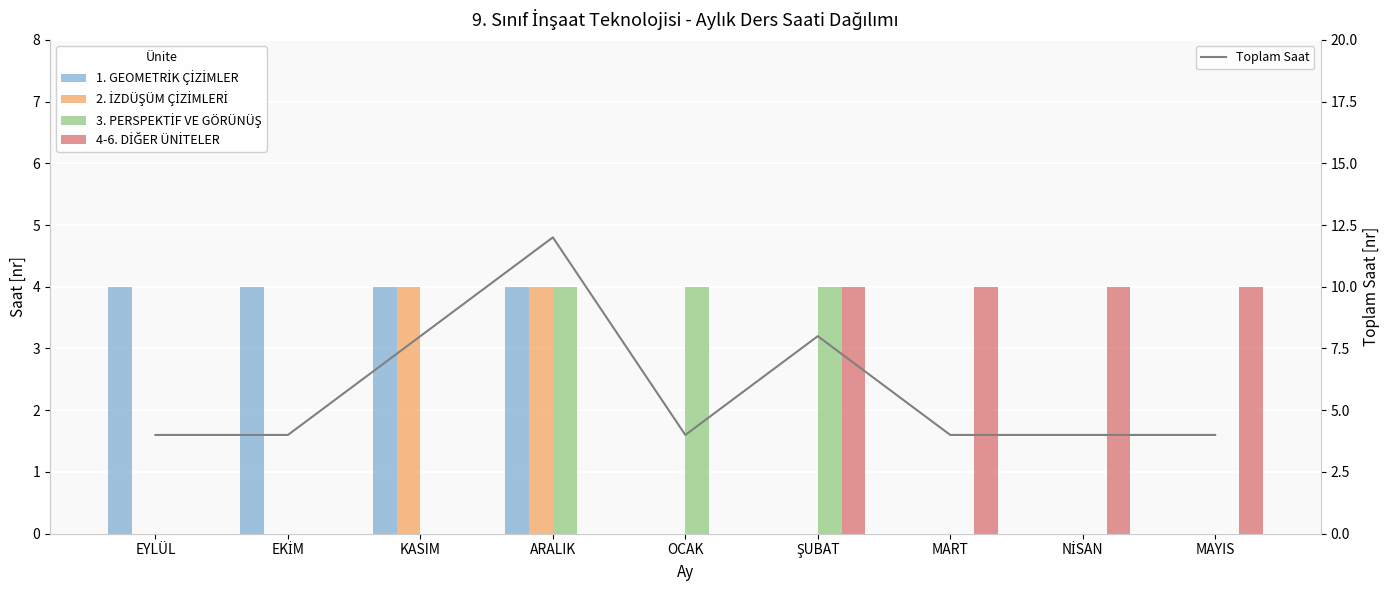

Reading left to right, extract all data points from this chart.

1. GEOMETRİK ÇİZİMLER: EYLÜL=4	EKİM=4	KASIM=4	ARALIK=4	OCAK=0	ŞUBAT=0	MART=0	NİSAN=0	MAYIS=0
2. İZDÜŞÜM ÇİZİMLERİ: EYLÜL=0	EKİM=0	KASIM=4	ARALIK=4	OCAK=0	ŞUBAT=0	MART=0	NİSAN=0	MAYIS=0
3. PERSPEKTİF VE GÖRÜNÜŞ: EYLÜL=0	EKİM=0	KASIM=0	ARALIK=4	OCAK=4	ŞUBAT=4	MART=0	NİSAN=0	MAYIS=0
4-6. DİĞER ÜNİTELER: EYLÜL=0	EKİM=0	KASIM=0	ARALIK=0	OCAK=0	ŞUBAT=4	MART=4	NİSAN=4	MAYIS=4
Toplam Saat: EYLÜL=4	EKİM=4	KASIM=8	ARALIK=12	OCAK=4	ŞUBAT=8	MART=4	NİSAN=4	MAYIS=4